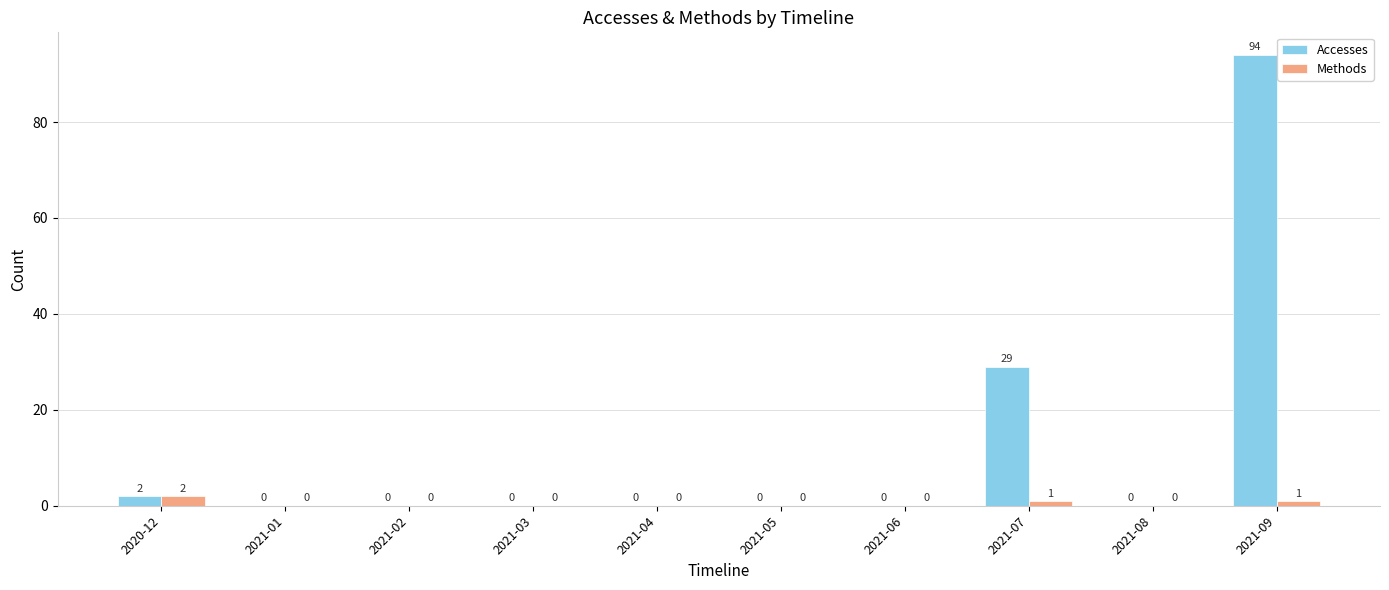

What is the sum of all Methods values?

4